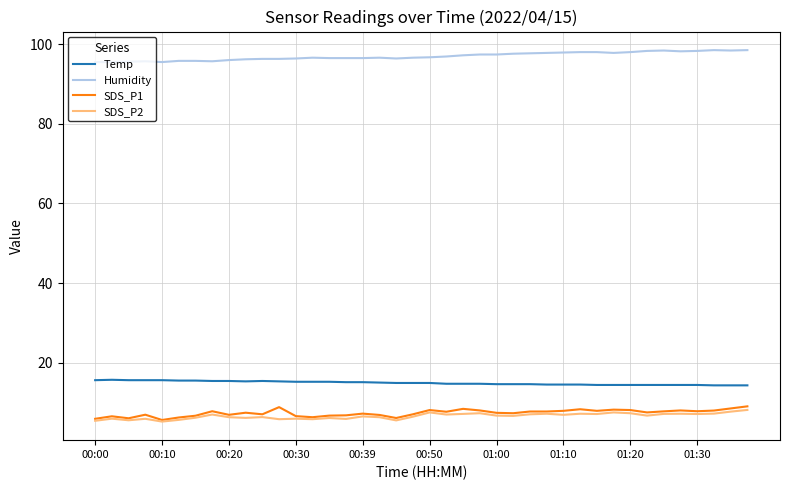

What is the lowest value of the Temp series?

14.3